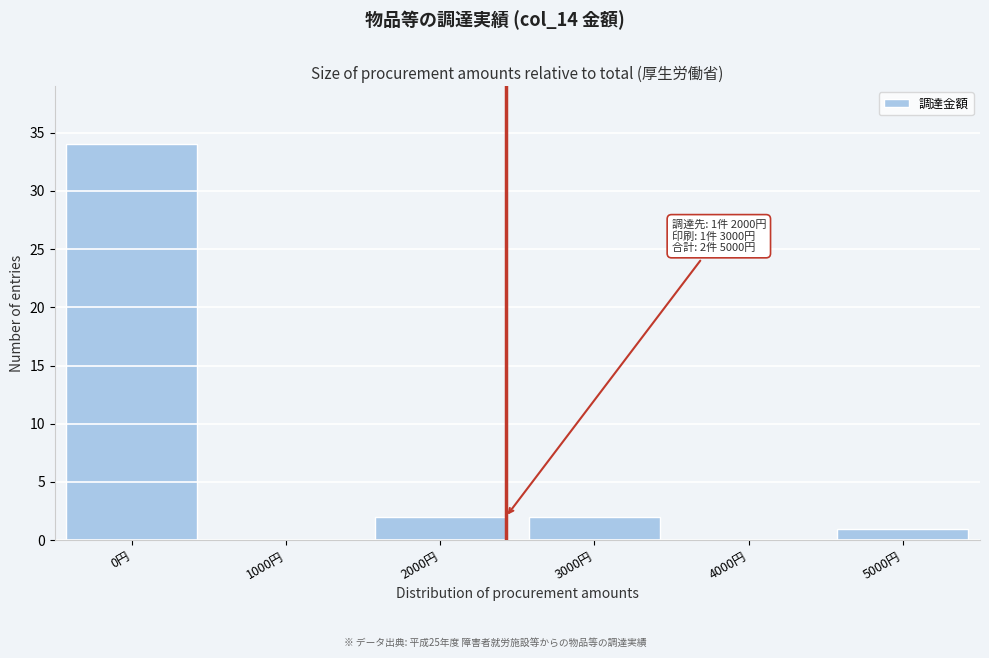

Reading right to left, what are all the values shown in this chart?

5000円=1	4000円=0	3000円=2	2000円=2	1000円=0	0円=34